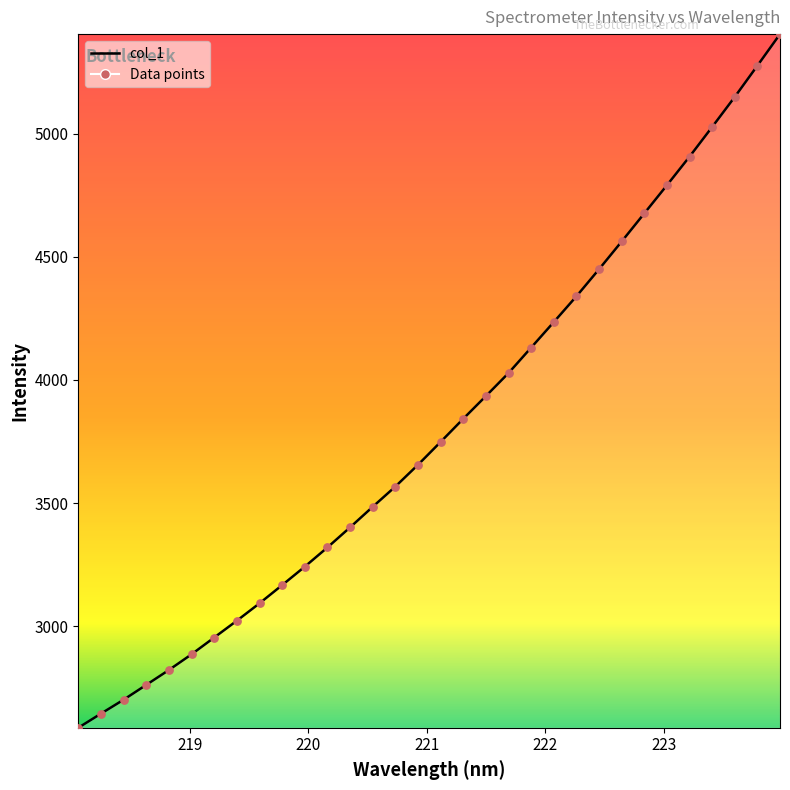

What is the difference between the maximum and minimum values?

2817.3